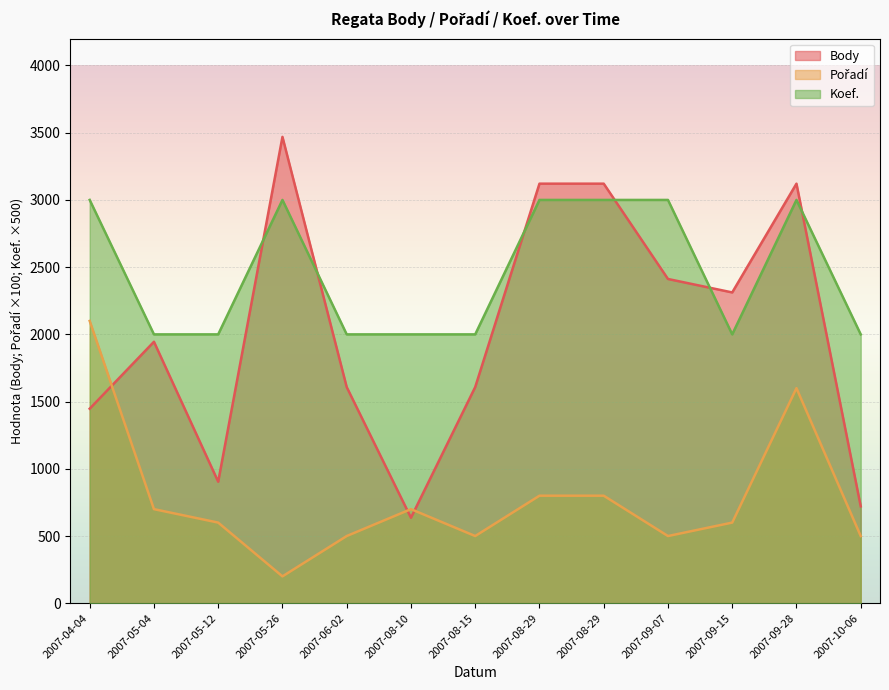

The value of Body at 2007-05-04 is 1945. True or false?

True